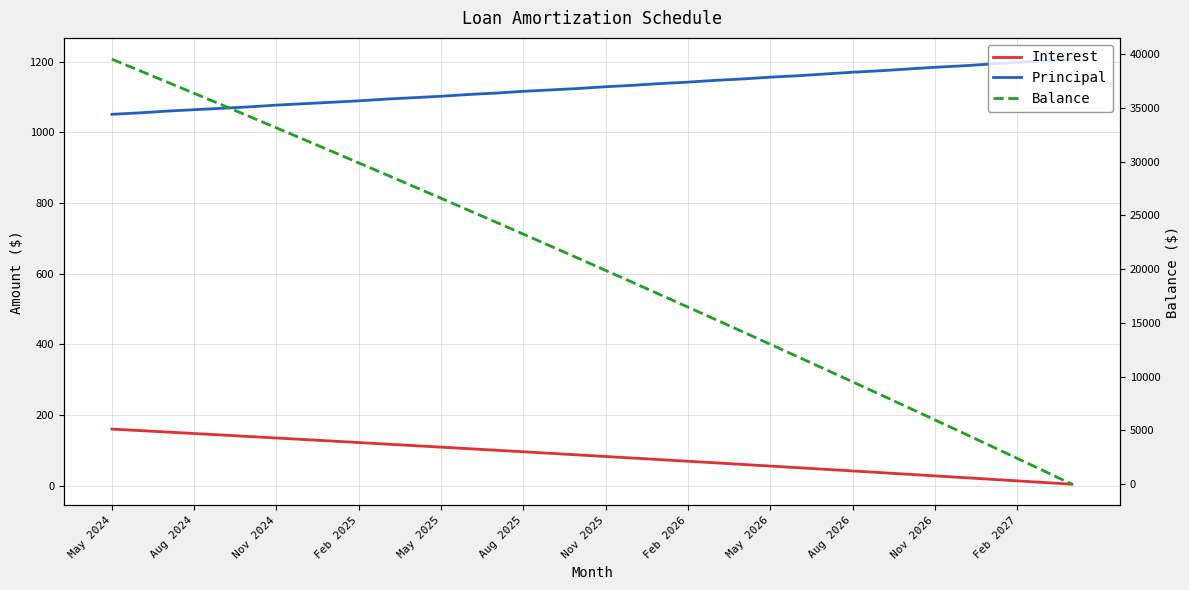

At which category is the sum across all series the highest?

May 2024